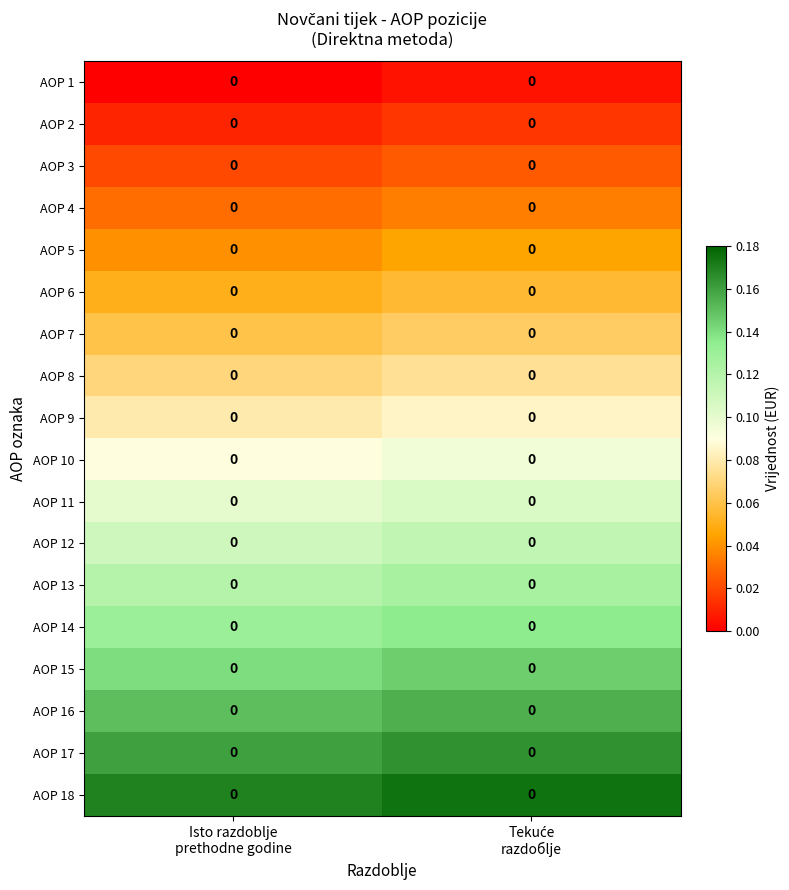

Count the AOP 13 values in the range 0 to 1.

2